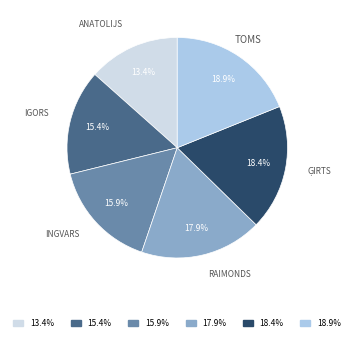

Is there any slice that represents more than half of the pie?

No